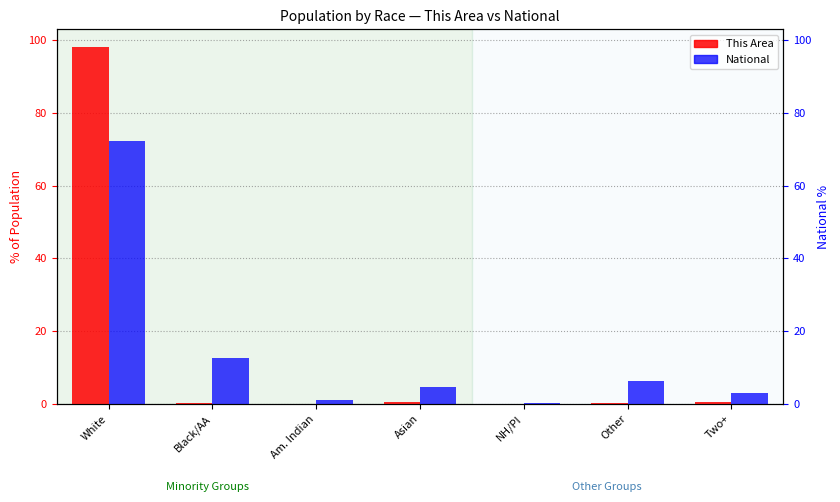

Are the bars grouped side by side (vs. stacked)?

Yes